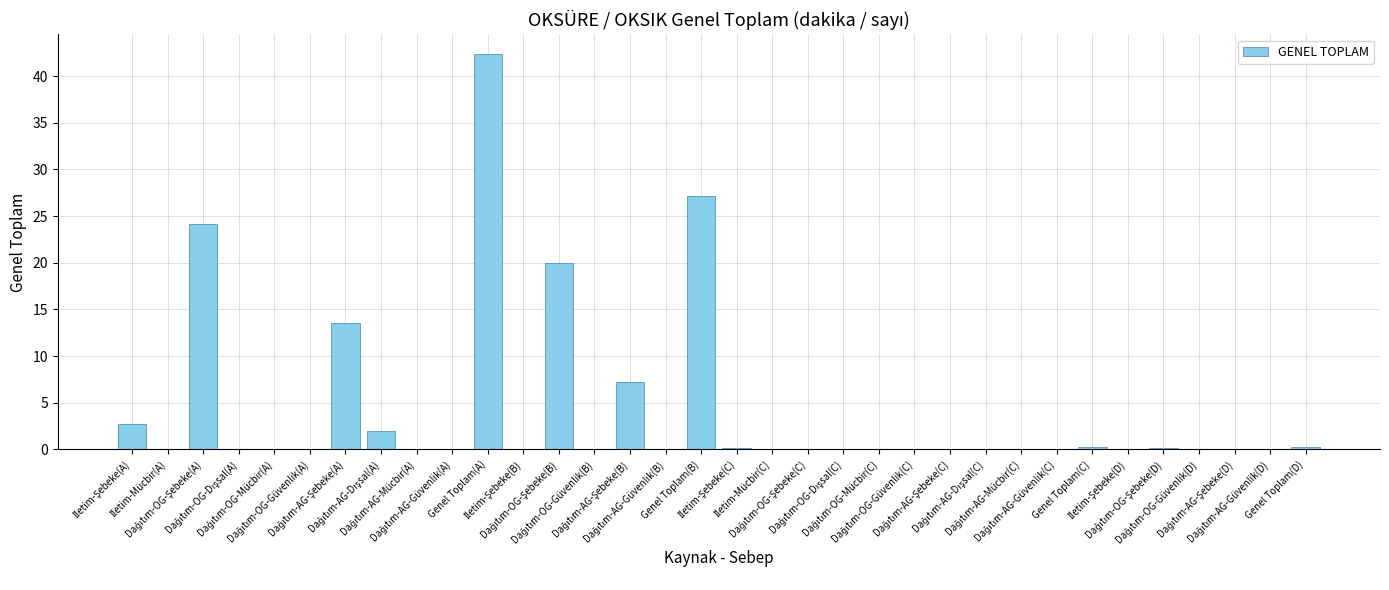

What is the sum of all values?

139.9